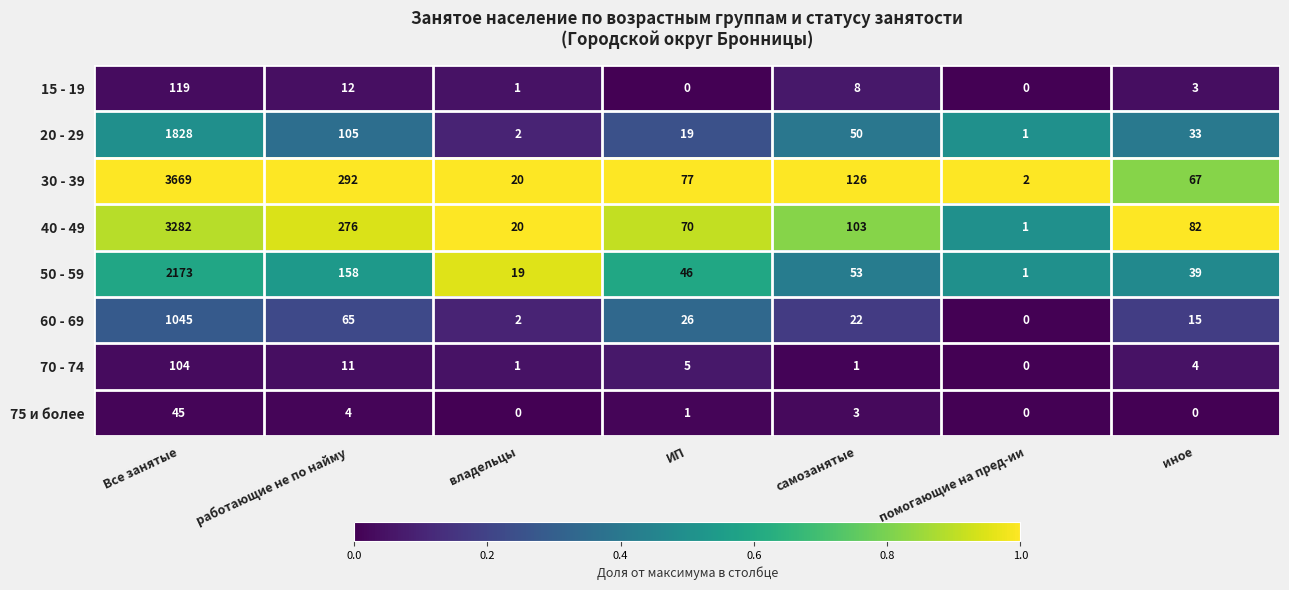

List the series in order of their peak value, lowest first.

75 и более, 70 - 74, 15 - 19, 60 - 69, 20 - 29, 50 - 59, 40 - 49, 30 - 39